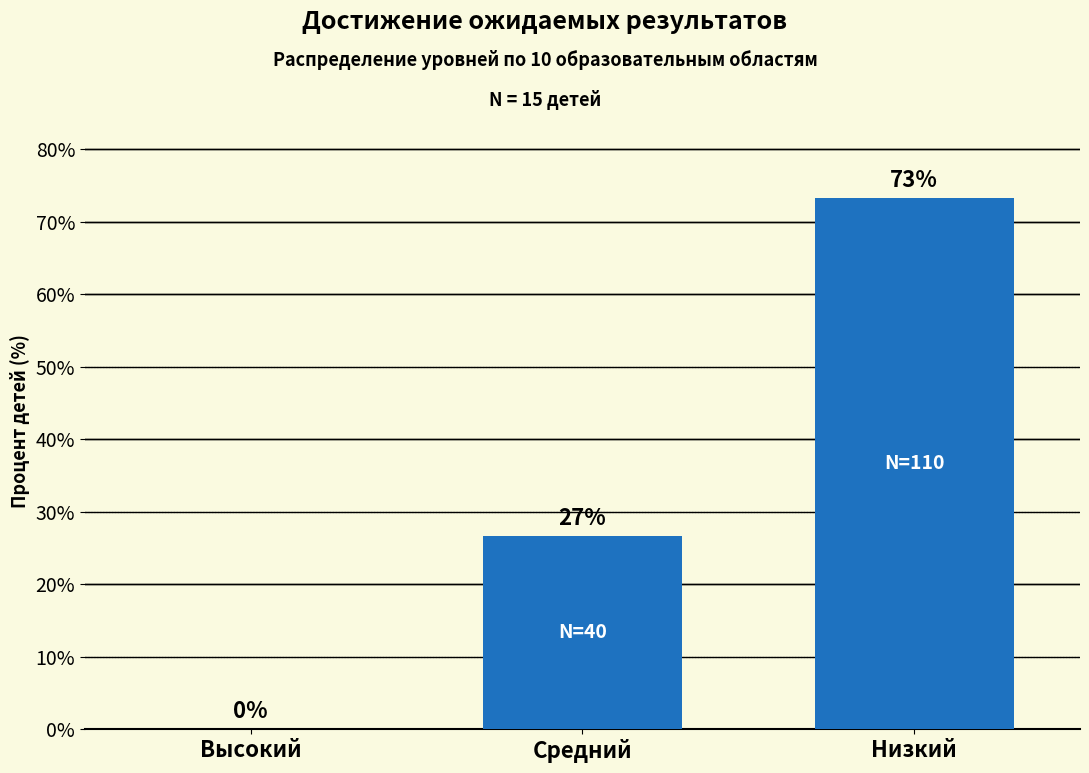

At which label does the data first exceed 26?

Средний